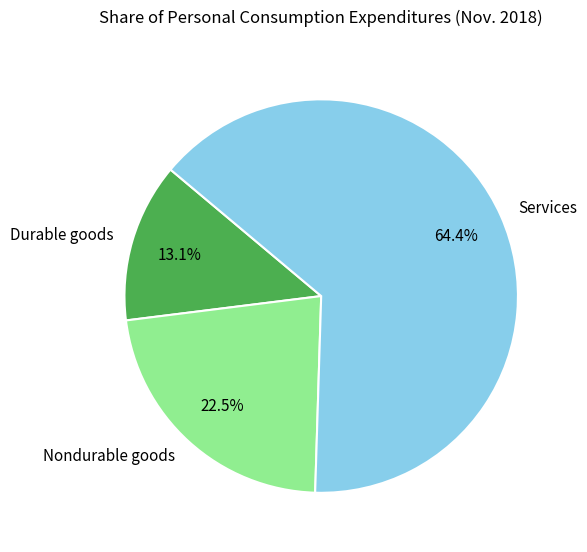

What is the largest slice in the pie chart?

Services